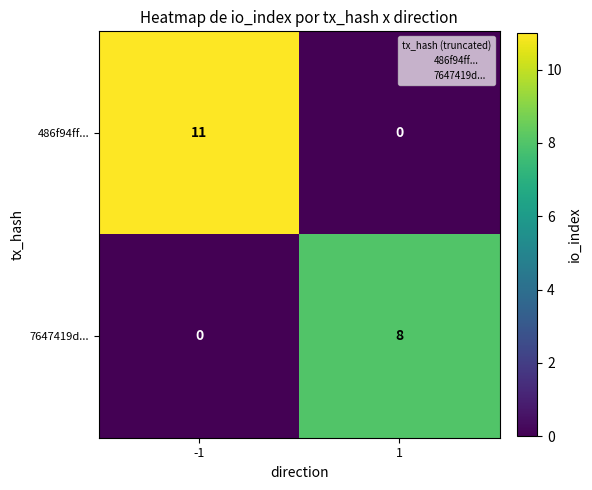

What is the greatest value displayed?

11